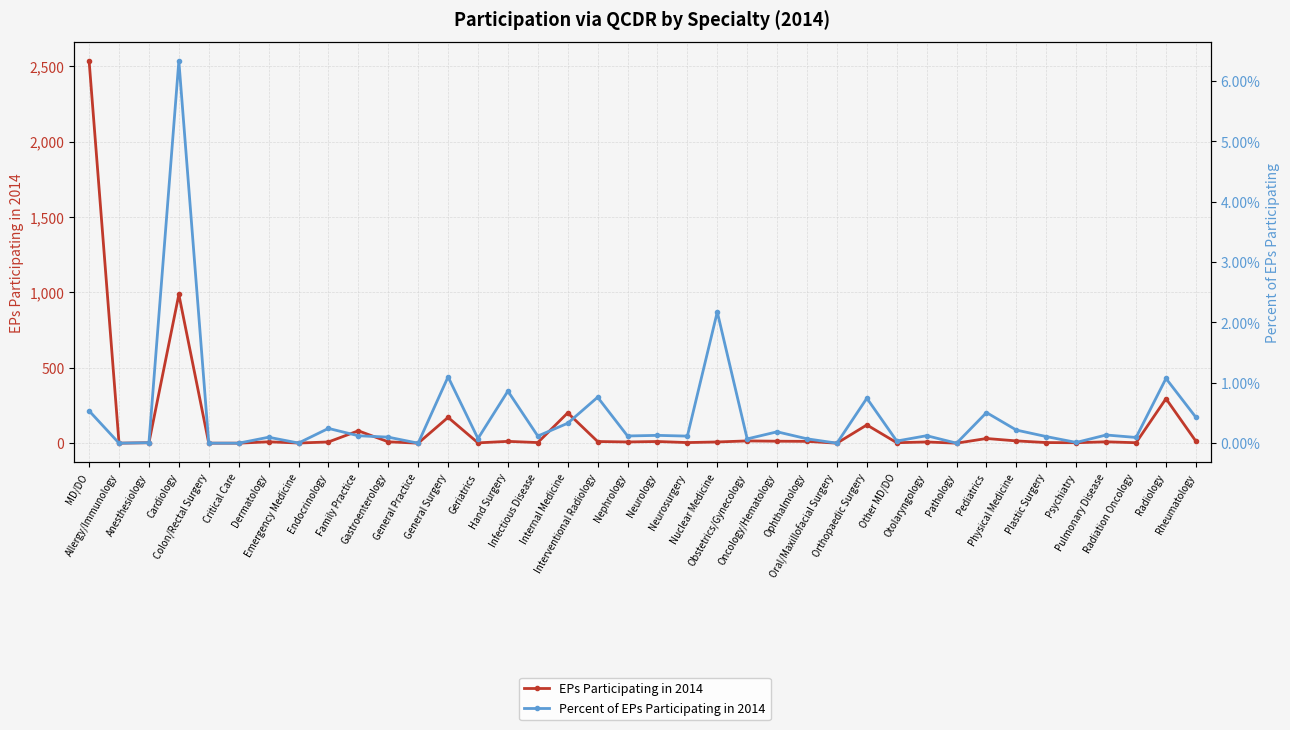

At how many categories does at least one series exceed 5?

23